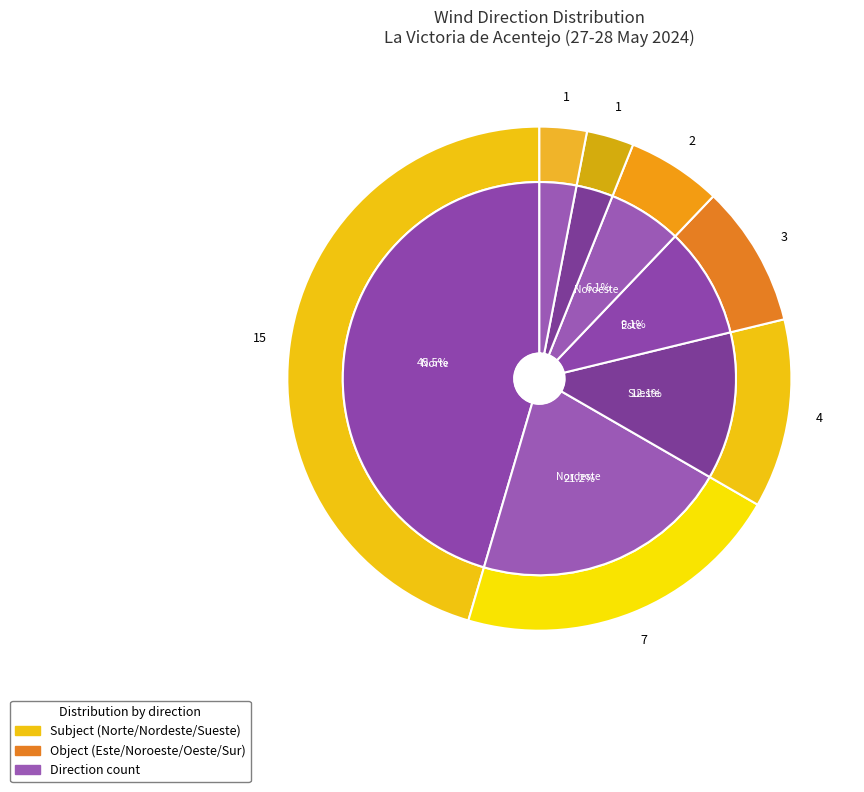

To the nearest percent, what percentage of the pie is Sueste?

12%